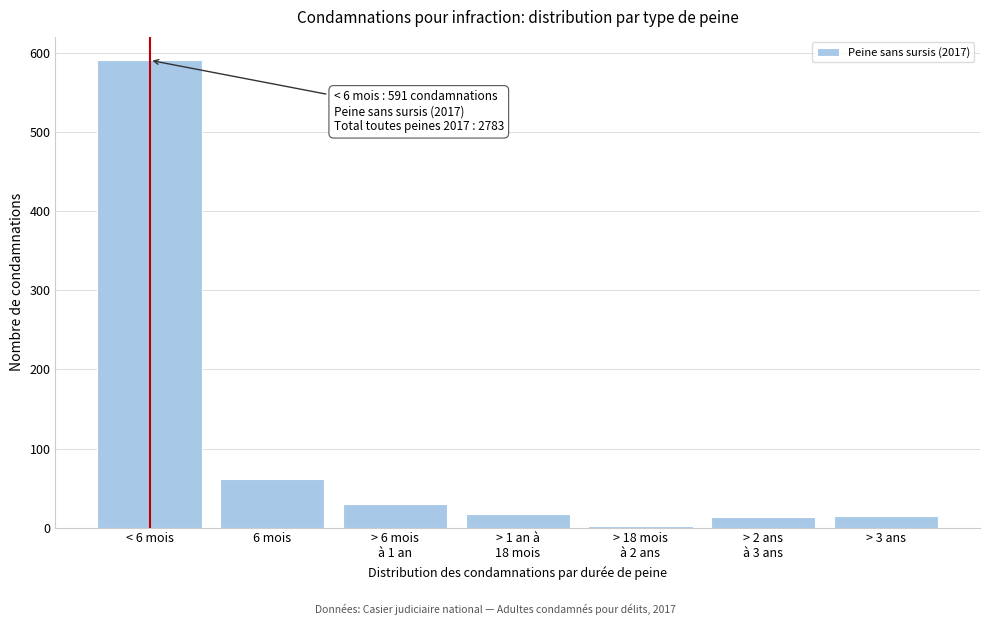

What is the difference between the maximum and minimum values?

589